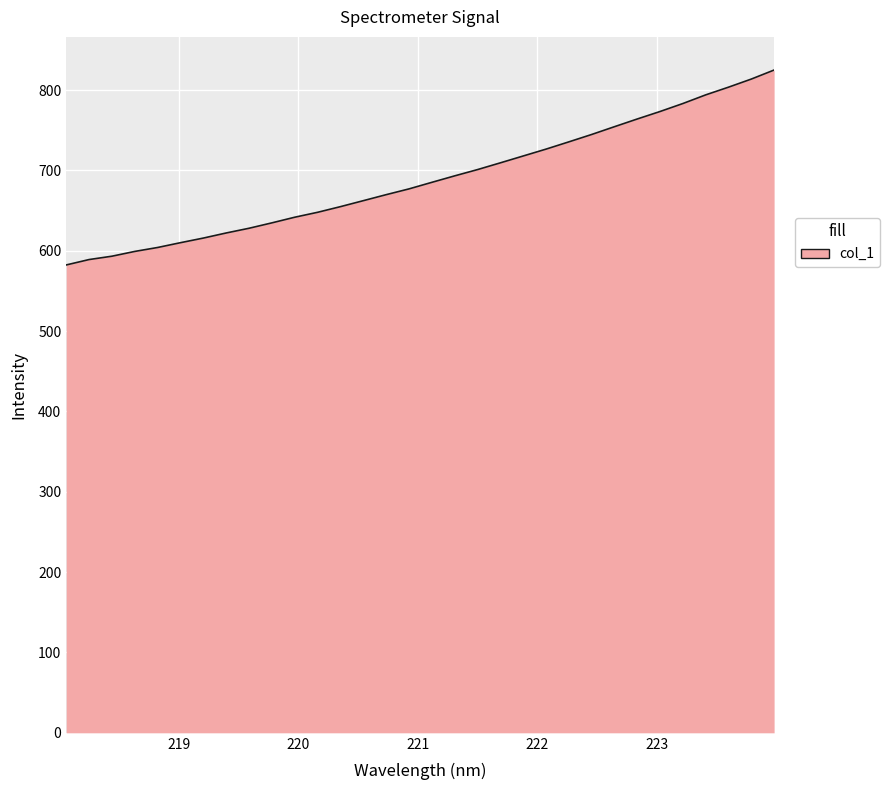

What is the minimum value shown in the chart?

582.3